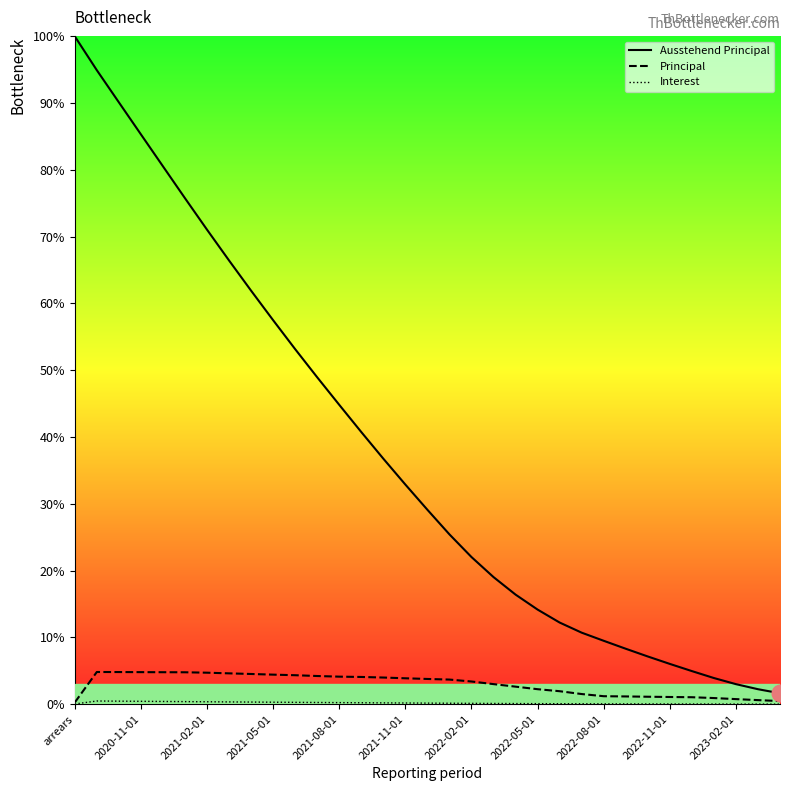

Where is Principal nearest to the value 2?

22